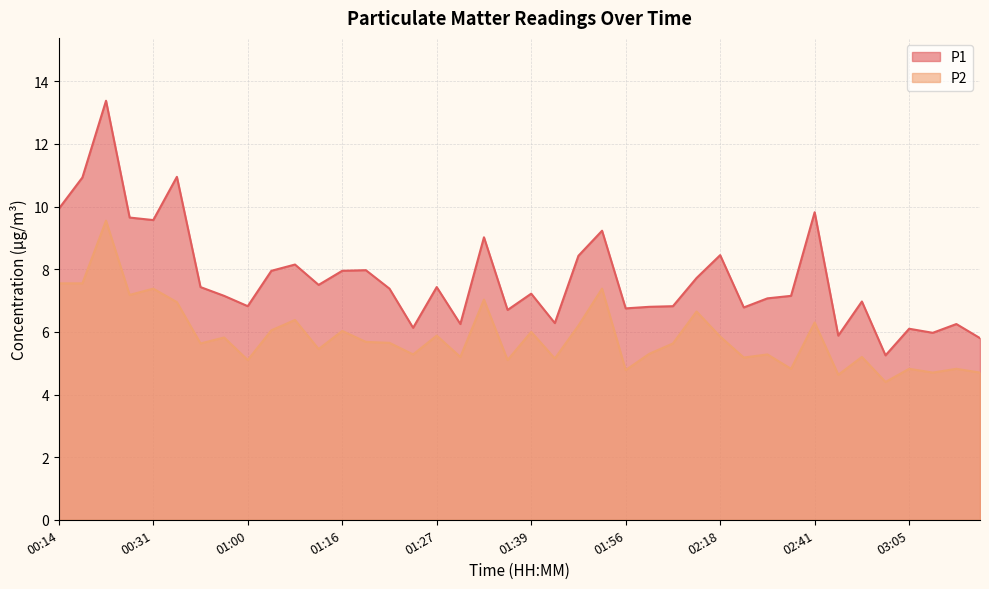

Which series changed the most between 00:14 and 01:49?

P1